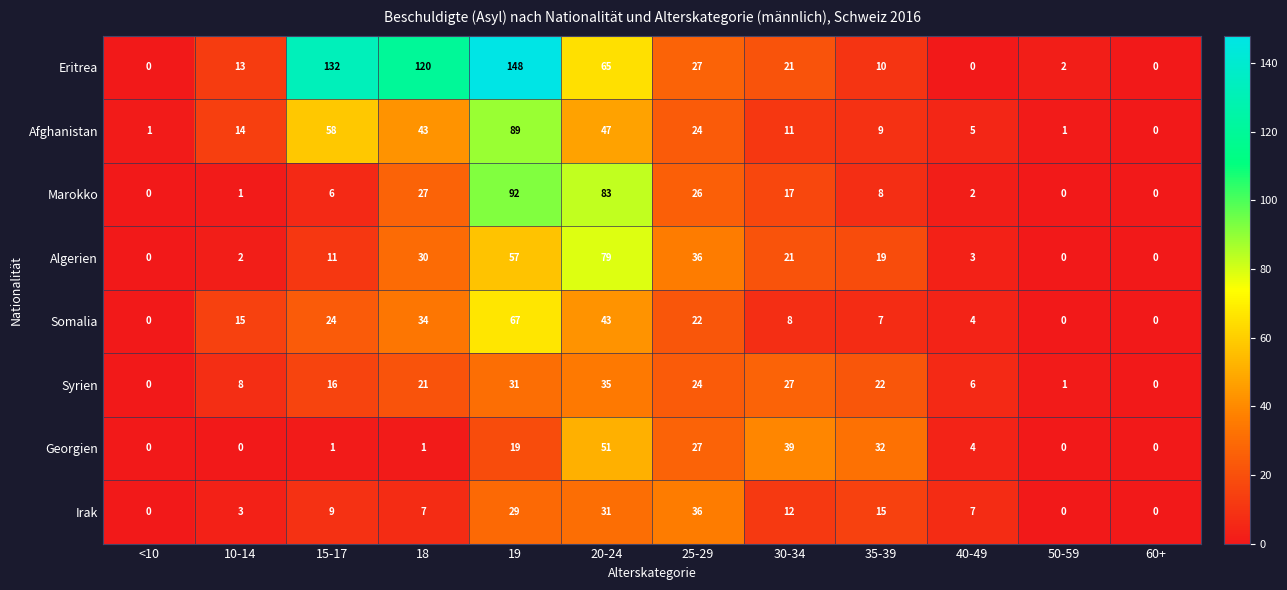

What is the maximum value for Irak?

36